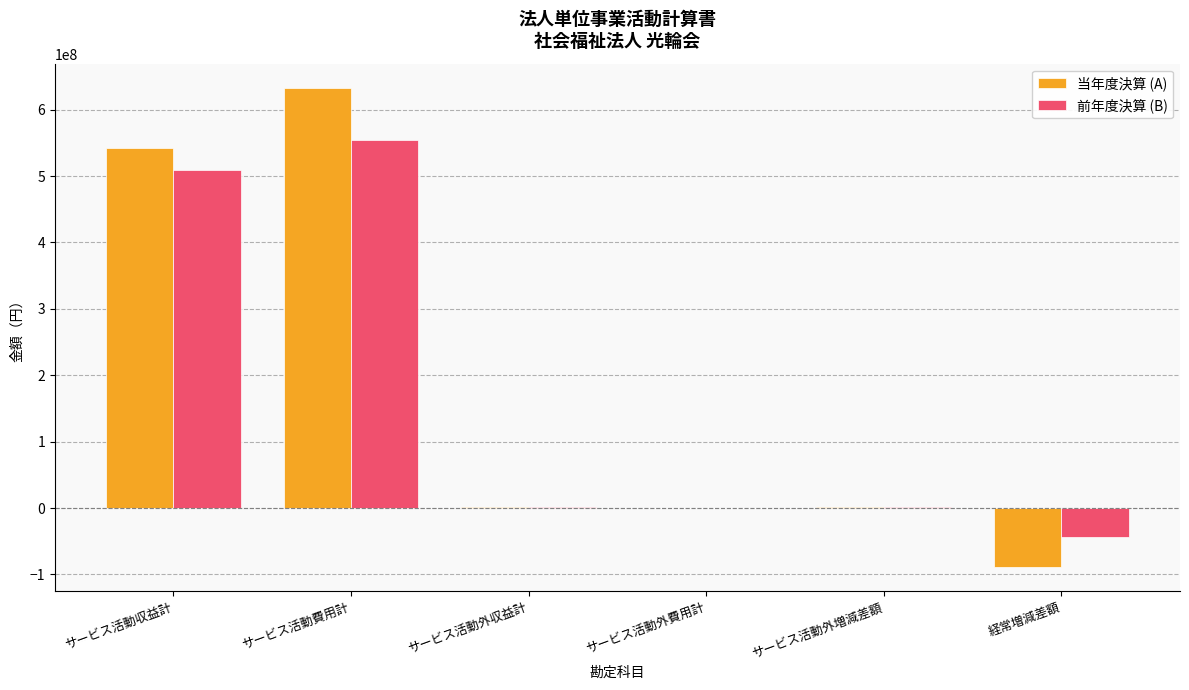

Is the value of 前年度決算 (B) at 経常増減差額 greater than the value of 当年度決算 (A) at サービス活動外収益計?

No